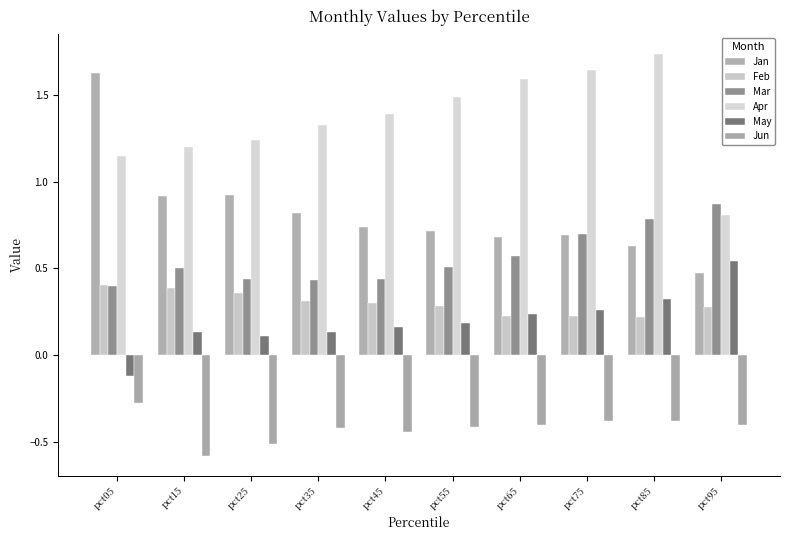

Where does the May series first go above 0?

pct15